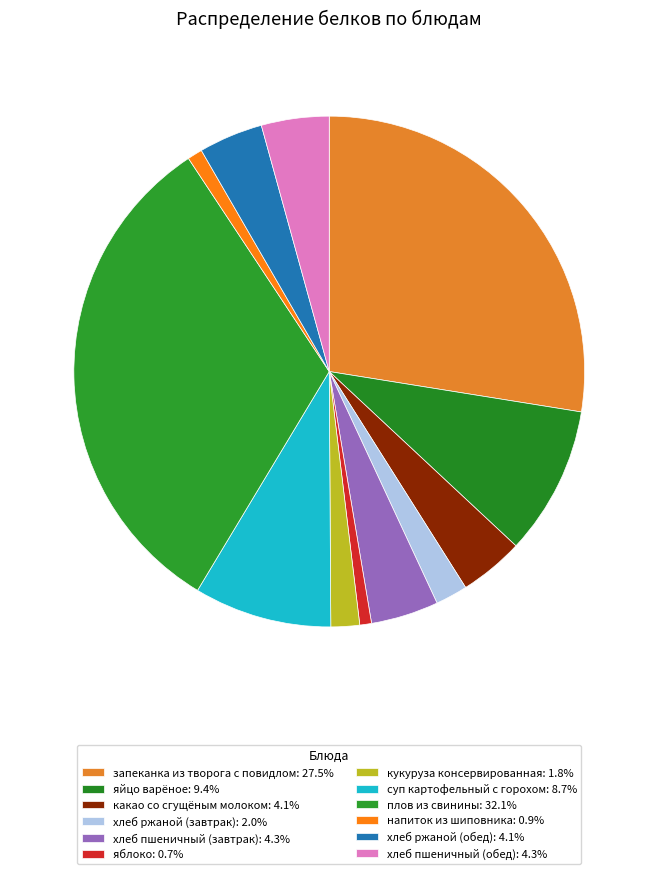

To the nearest percent, what is the average slice percentage?

8%